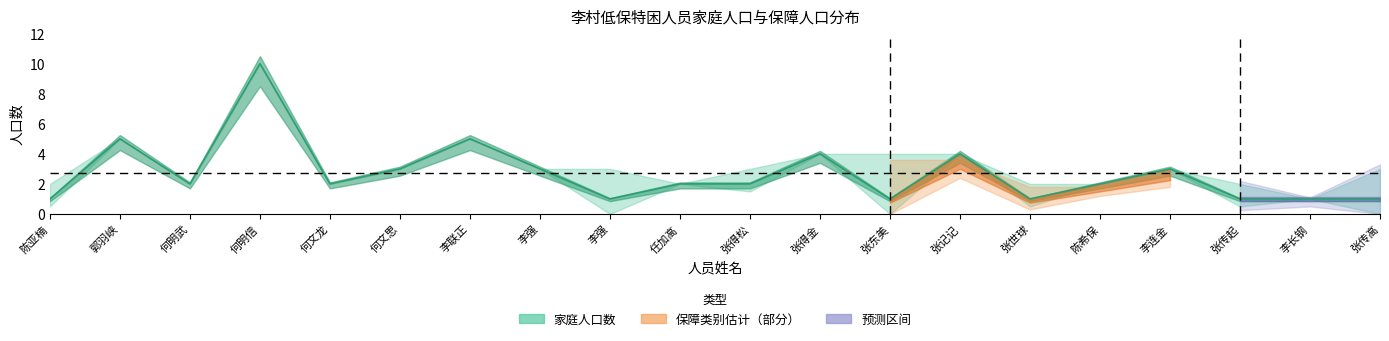

Count the values in the range 1 to 4.

17